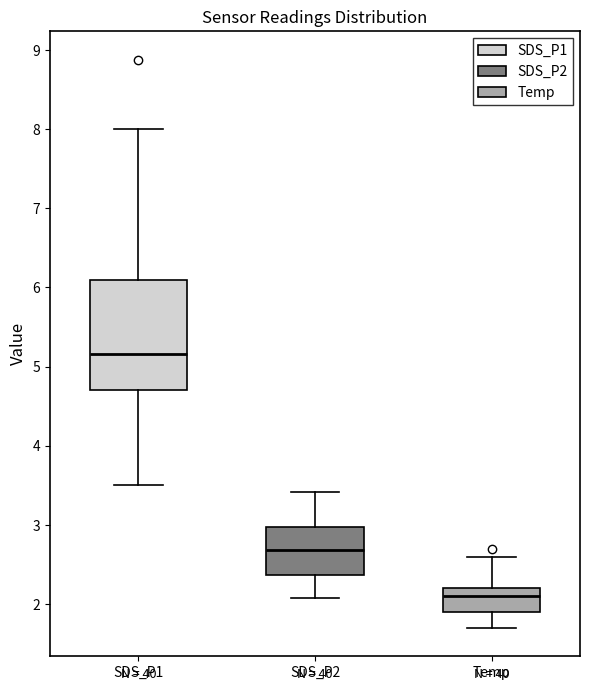

Reading left to right, read every box against the y-axis: the position of its median line, the range the box covers, and the ends of its whiskers. The values are not printed on the chart, so give them approximately, as read against the axis.

SDS_P1: median 5.2, box 4.7 to 6.1, whiskers 3.5 to 8.0
SDS_P2: median 2.7, box 2.4 to 3.0, whiskers 2.1 to 3.4
Temp: median 2.1, box 1.9 to 2.2, whiskers 1.7 to 2.6